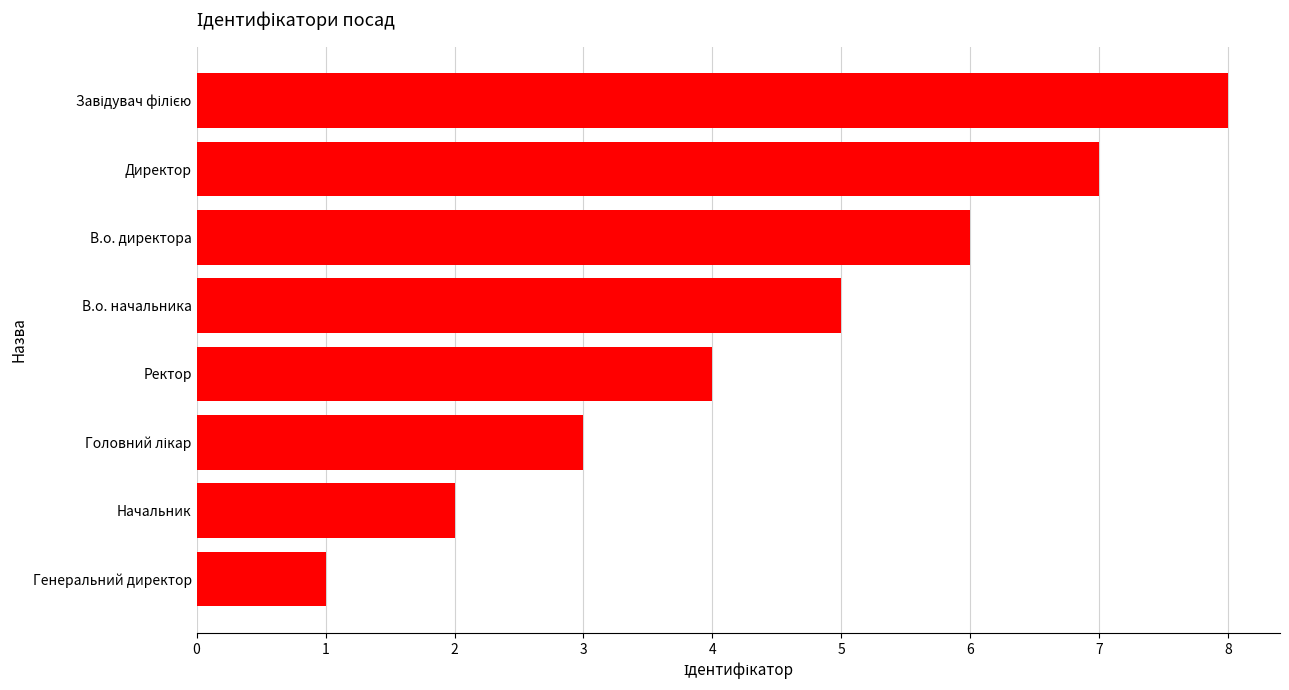

Count the values in the range 3 to 7.

5